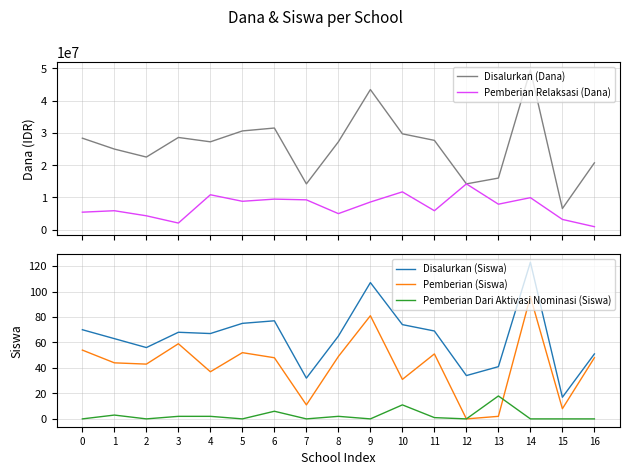

How many lines are shown in the chart?

5